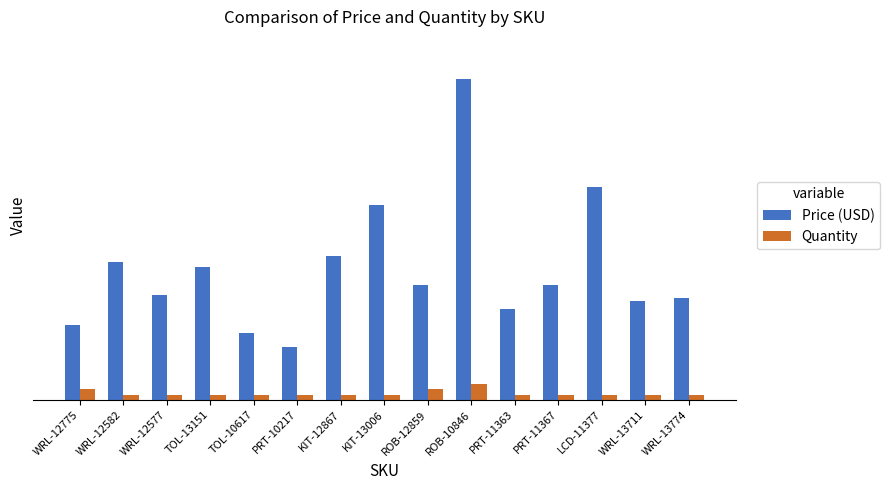

What is the minimum value shown in the chart?

1.0